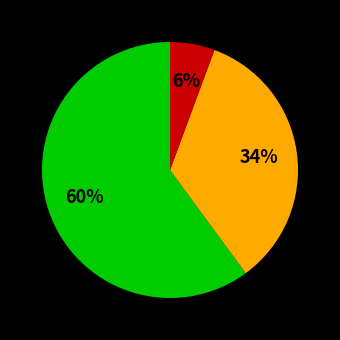

To the nearest percent, what is the difference between the largest and smallest slice percentages?

54%